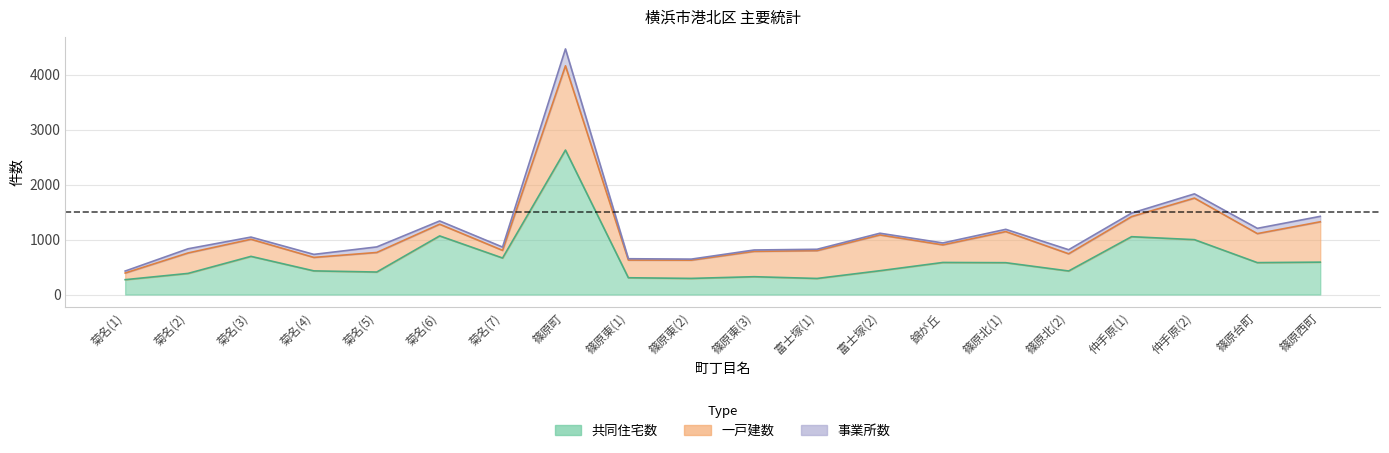

List the series in order of their overall mean, highest first.

共同住宅数, 一戸建数, 事業所数